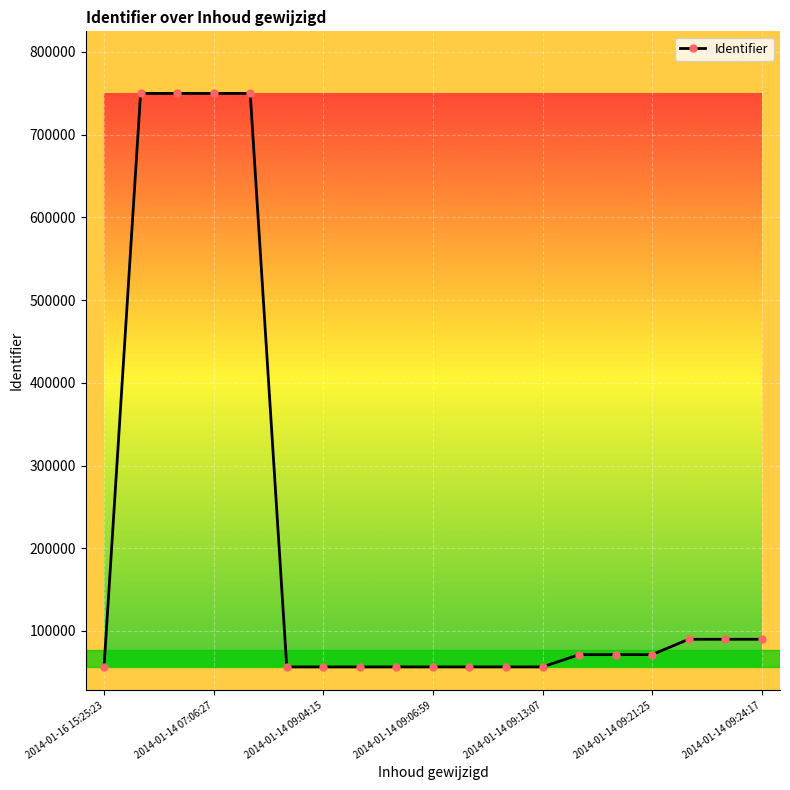

What is the sum of all values?

3992364